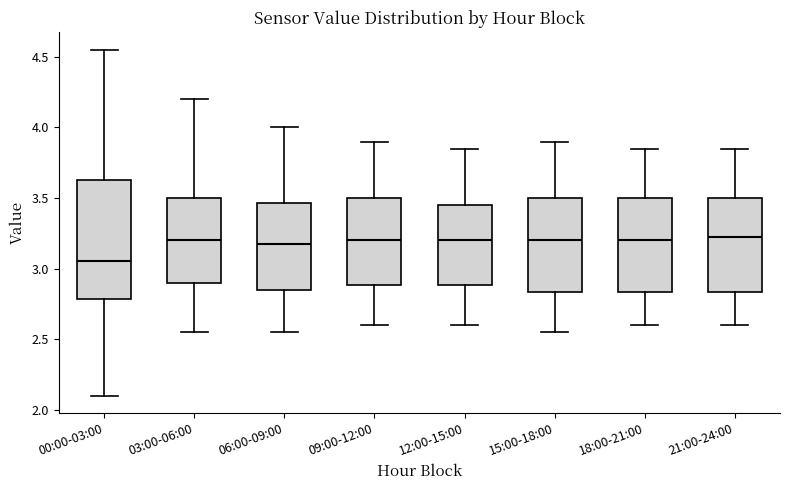

Reading left to right, read every box against the y-axis: the position of its median line, the range the box covers, and the ends of its whiskers. The values are not printed on the chart, so give them approximately, as read against the axis.

00:00-03:00: median 3.05, box 2.80 to 3.65, whiskers 2.10 to 4.55
03:00-06:00: median 3.20, box 2.90 to 3.50, whiskers 2.55 to 4.20
06:00-09:00: median 3.20, box 2.85 to 3.45, whiskers 2.55 to 4.00
09:00-12:00: median 3.20, box 2.90 to 3.50, whiskers 2.60 to 3.90
12:00-15:00: median 3.20, box 2.90 to 3.45, whiskers 2.60 to 3.85
15:00-18:00: median 3.20, box 2.85 to 3.50, whiskers 2.55 to 3.90
18:00-21:00: median 3.20, box 2.85 to 3.50, whiskers 2.60 to 3.85
21:00-24:00: median 3.25, box 2.85 to 3.50, whiskers 2.60 to 3.85